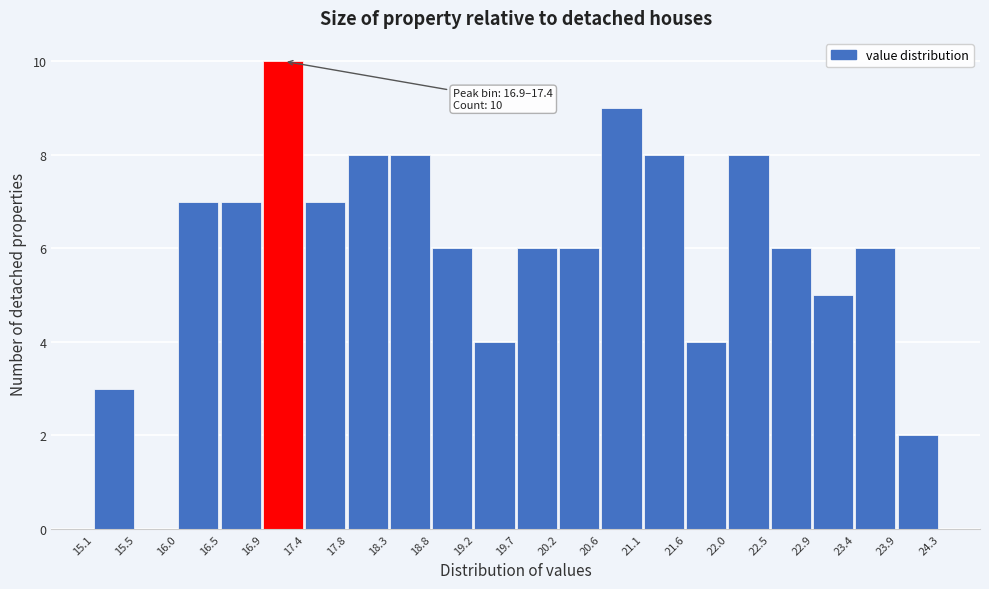

Which range on the x-axis has the tallest bar?

16.9 to 17.4